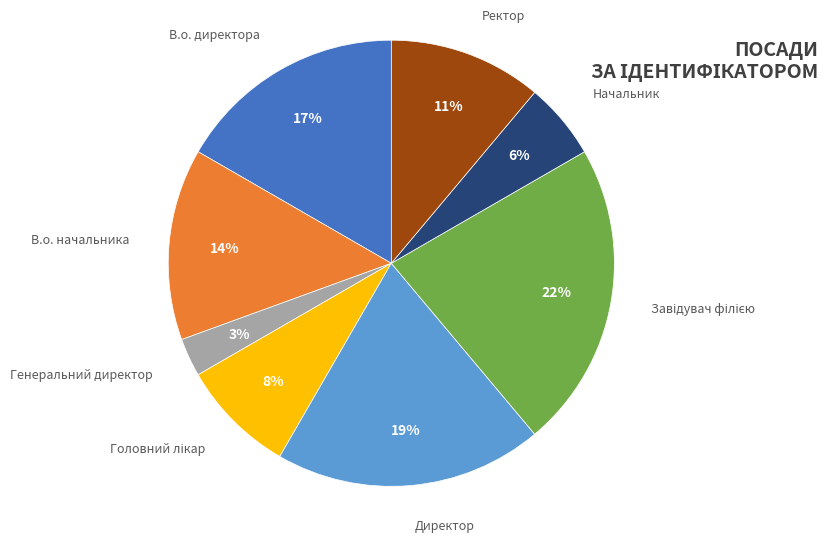

Which slice is the smallest?

Генеральний директор